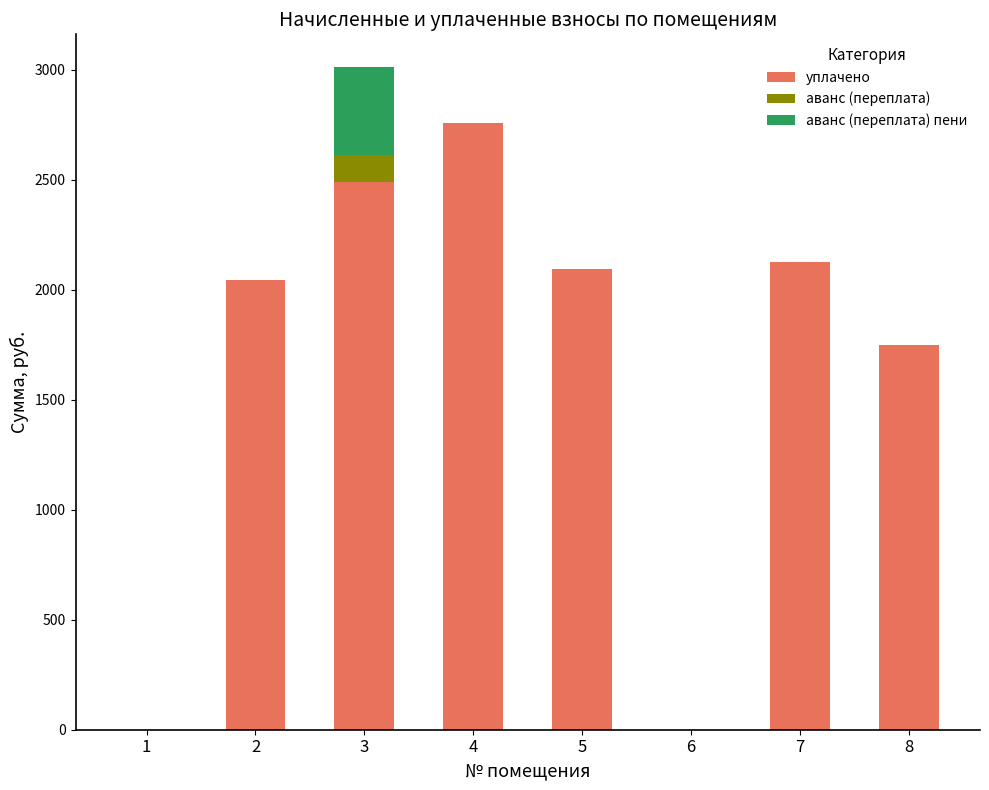

What is the sum of the уплачено values at 1 and 8?

1746.7